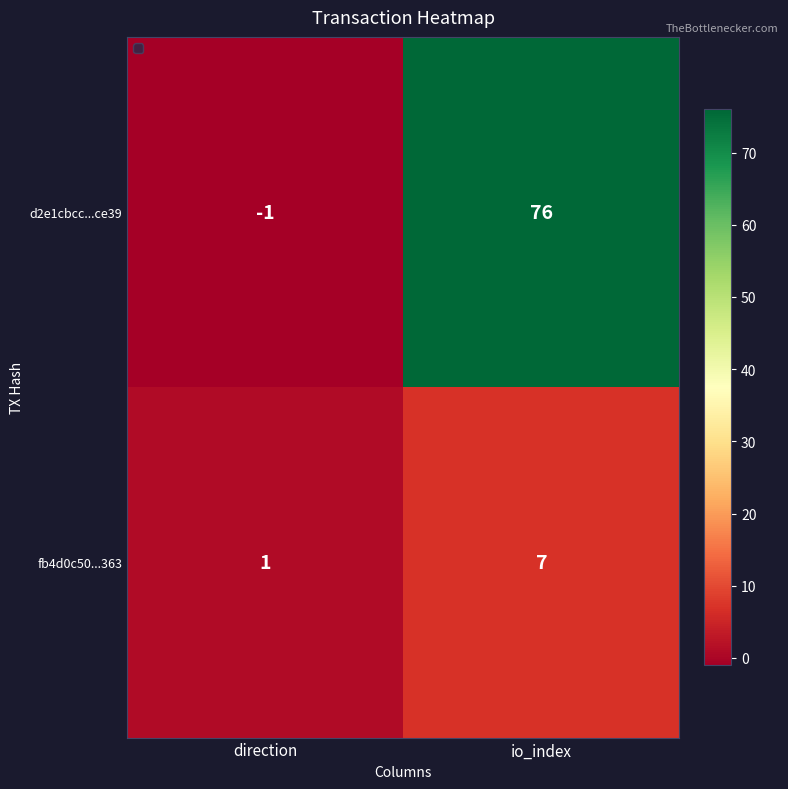

At which category is the sum across all series the highest?

io_index